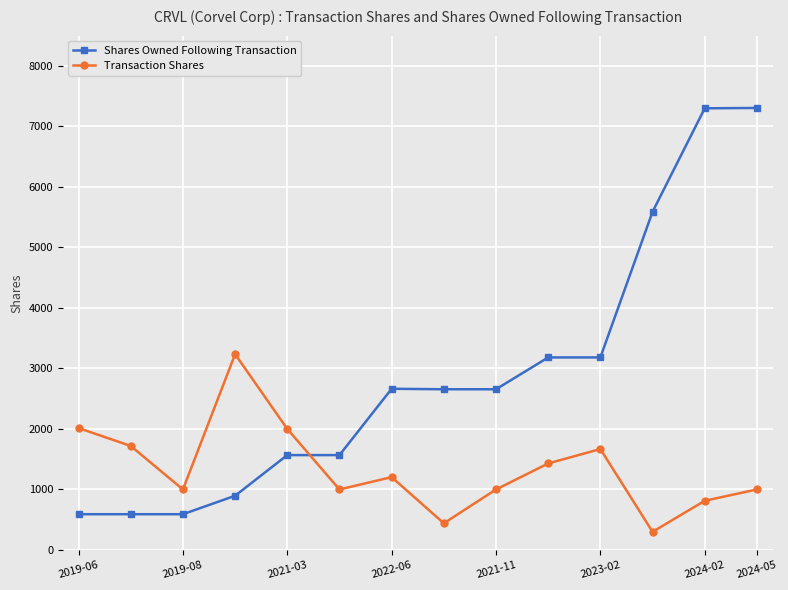

What is the difference between the maximum and minimum values in the Shares Owned Following Transaction series?

6714